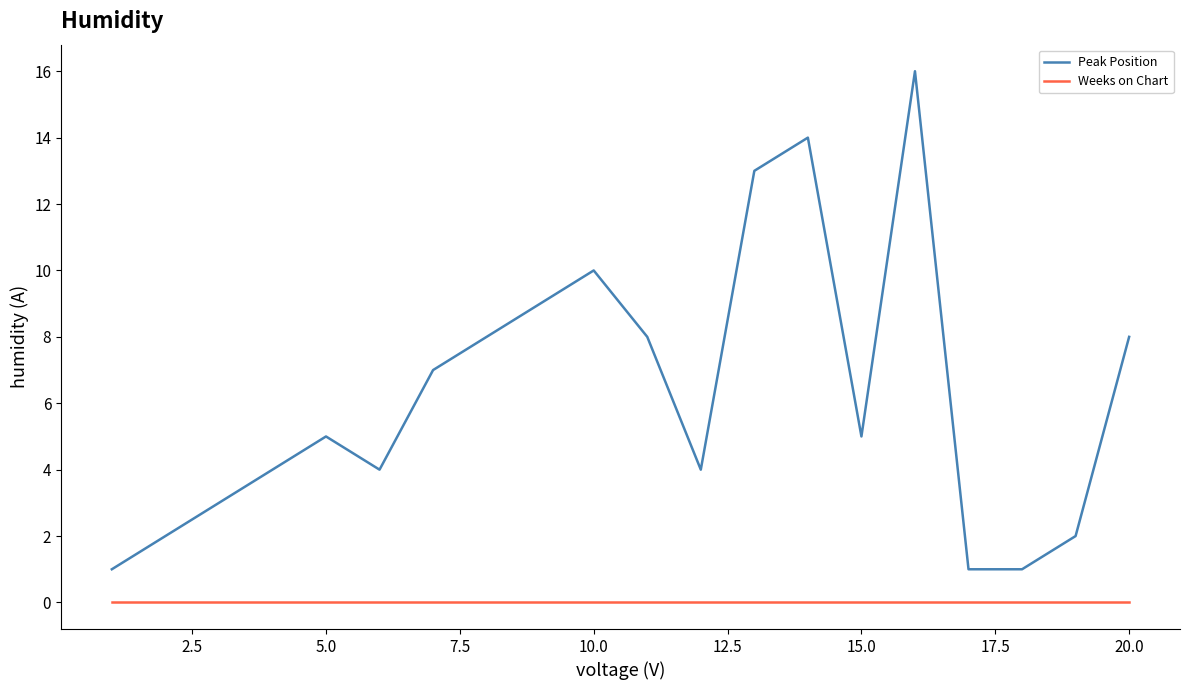

True or false: Weeks on Chart and Peak Position intersect in this chart.

False